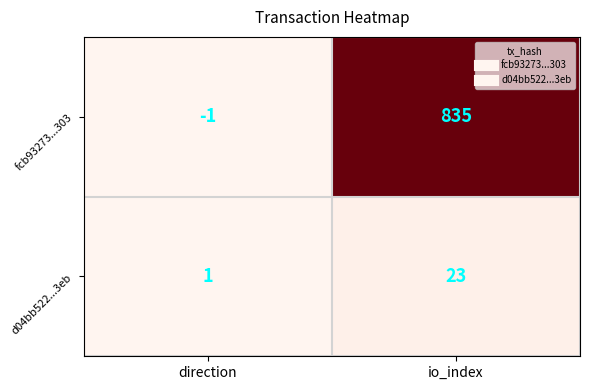

Which series has the largest total across all categories?

fcb93273...303